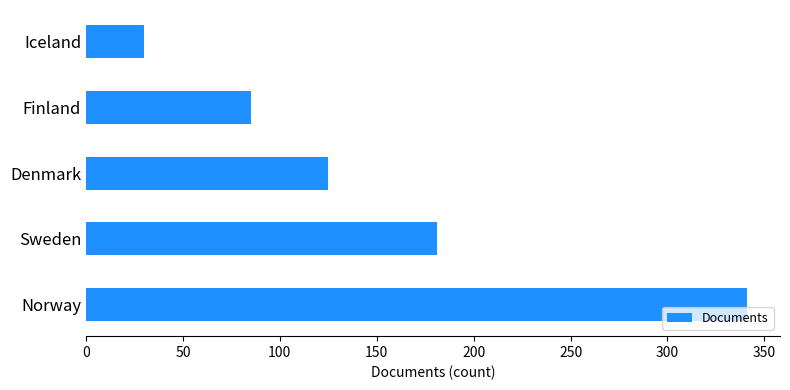

True or false: the data shows 85 at Finland.

True